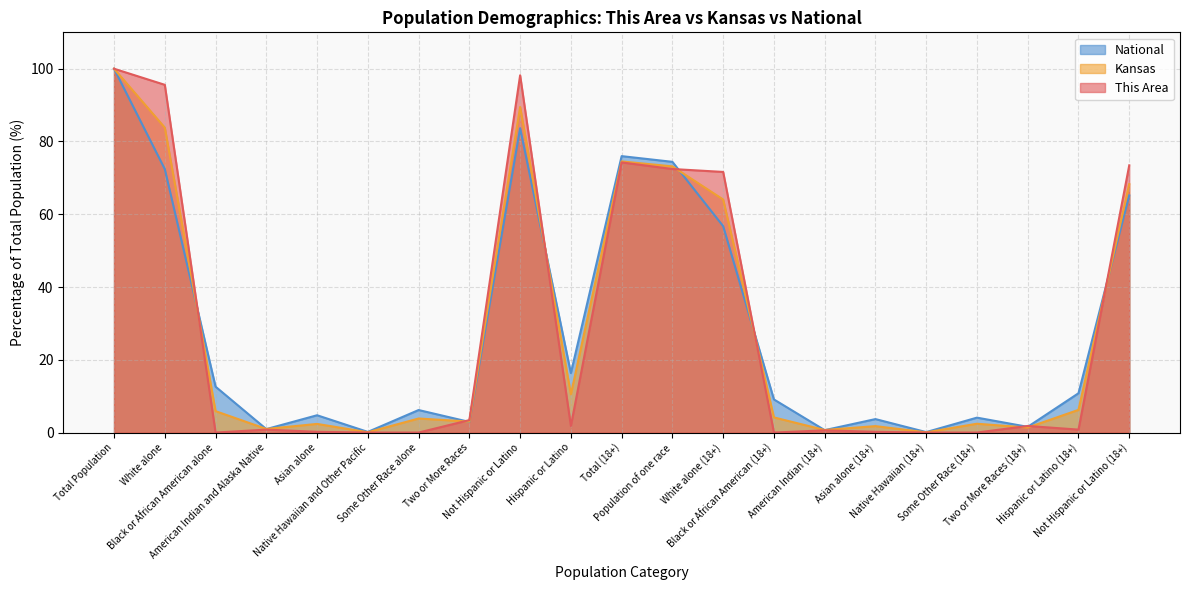

Where is Kansas nearest to the value 50?

White alone (18+)